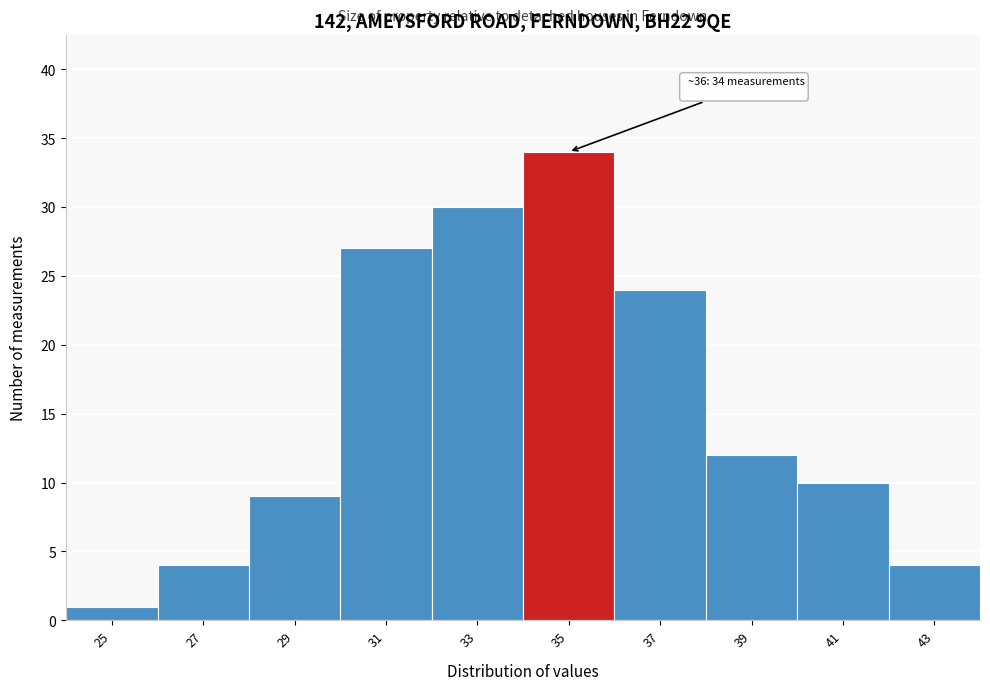

Reading right to left, transcribe all the data shown in this chart.

4	10	12	24	34	30	27	9	4	1